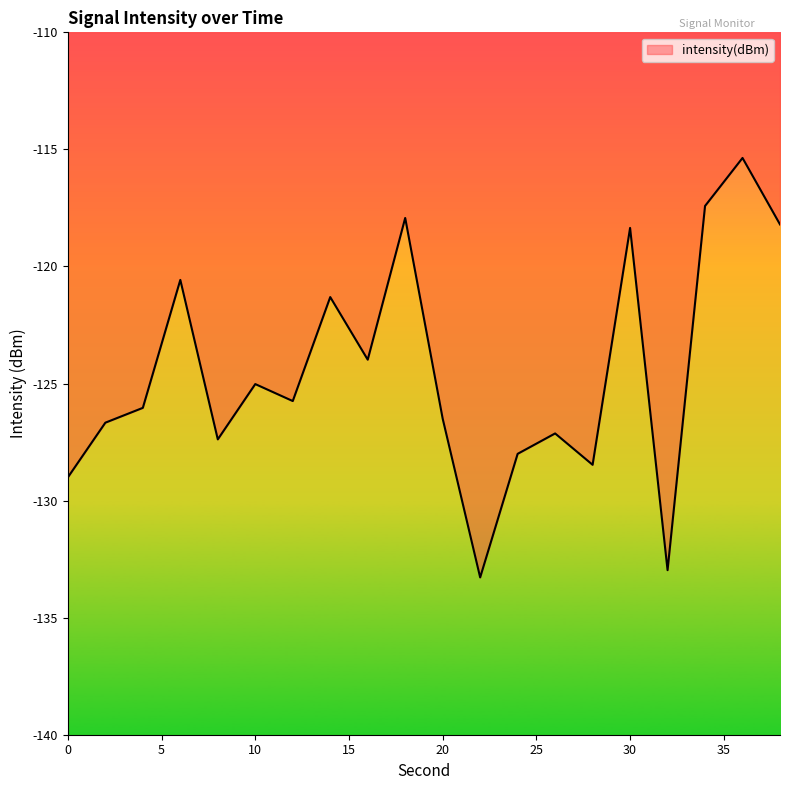

What is the maximum value shown in the chart?

-115.4